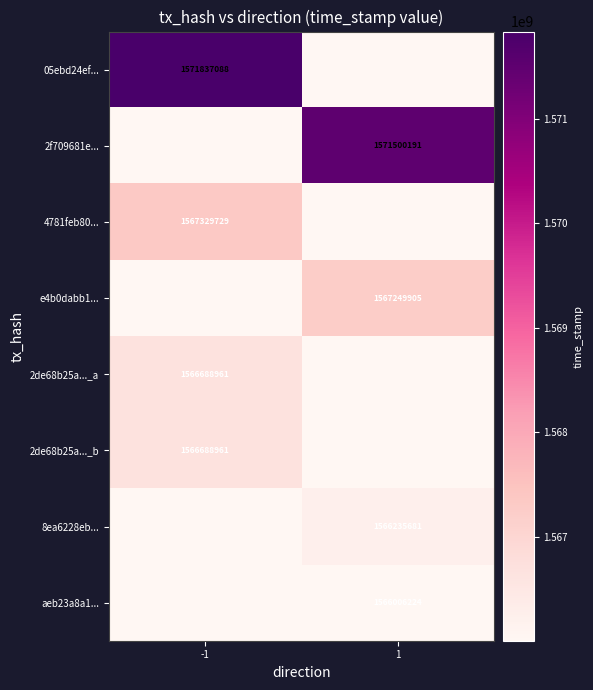

True or false: e4b0dabb1... has a value of 1567249905 at 1.

True